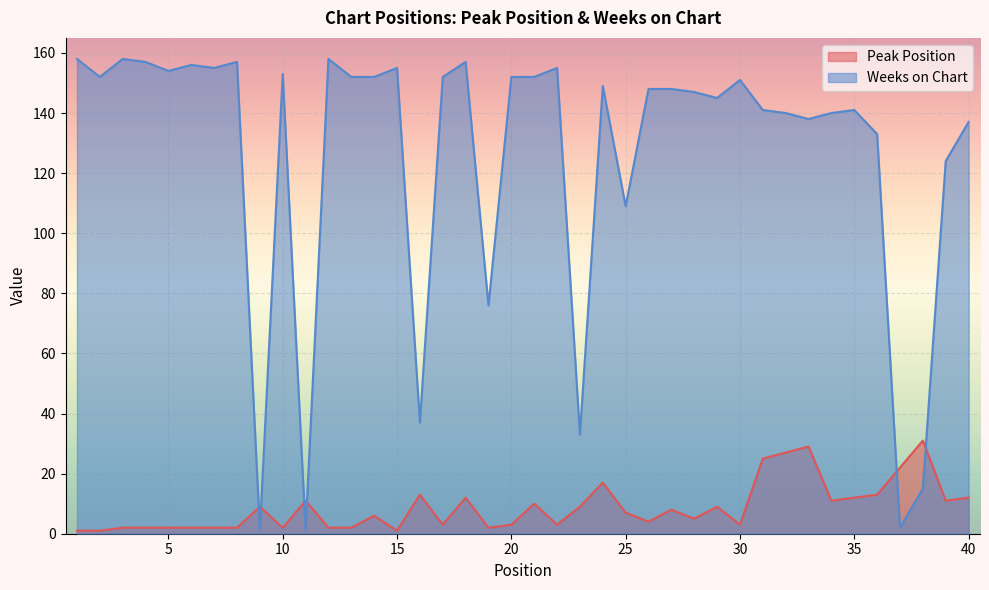

Rank the categories by Peak Position value from lowest to highest.

1, 2, 15, 3, 4, 5, 6, 7, 8, 10, 12, 13, 19, 17, 20, 22, 30, 26, 28, 14, 25, 27, 9, 23, 29, 21, 11, 34, 39, 18, 35, 40, 16, 36, 24, 37, 31, 32, 33, 38